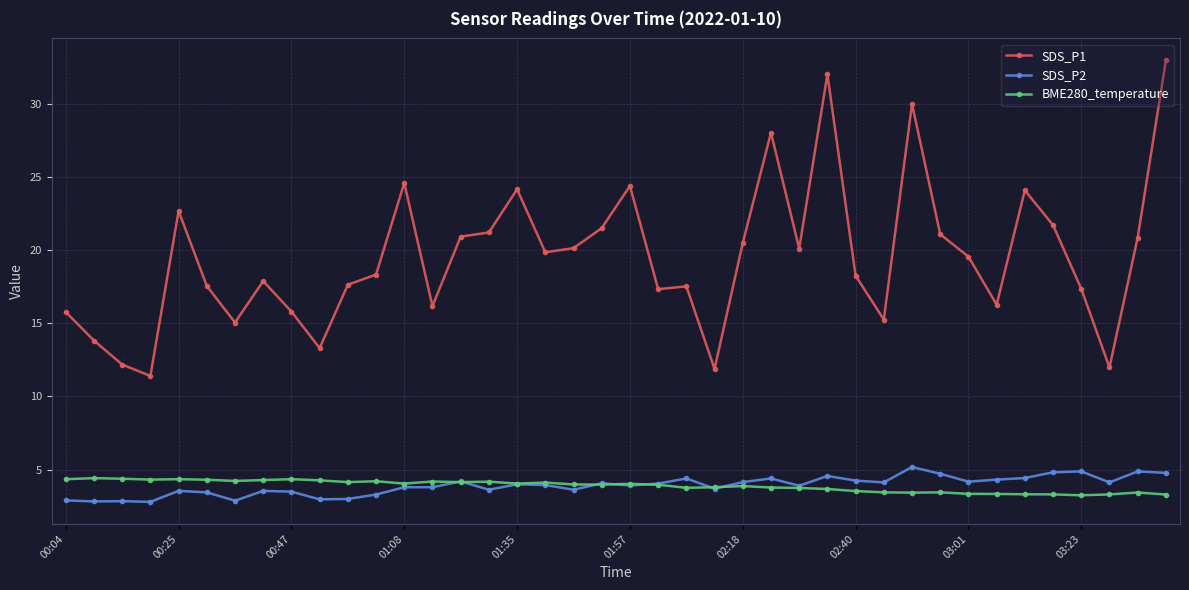

What is the minimum value shown in the chart?

2.8